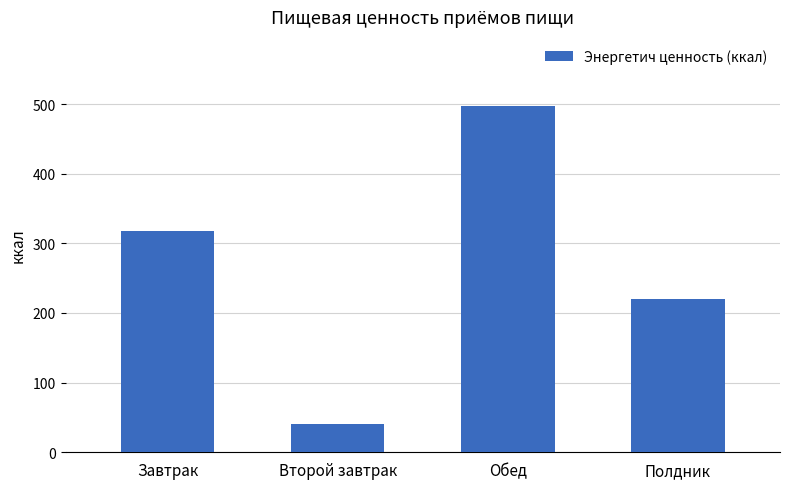

How many distinct data groups are displayed?

1